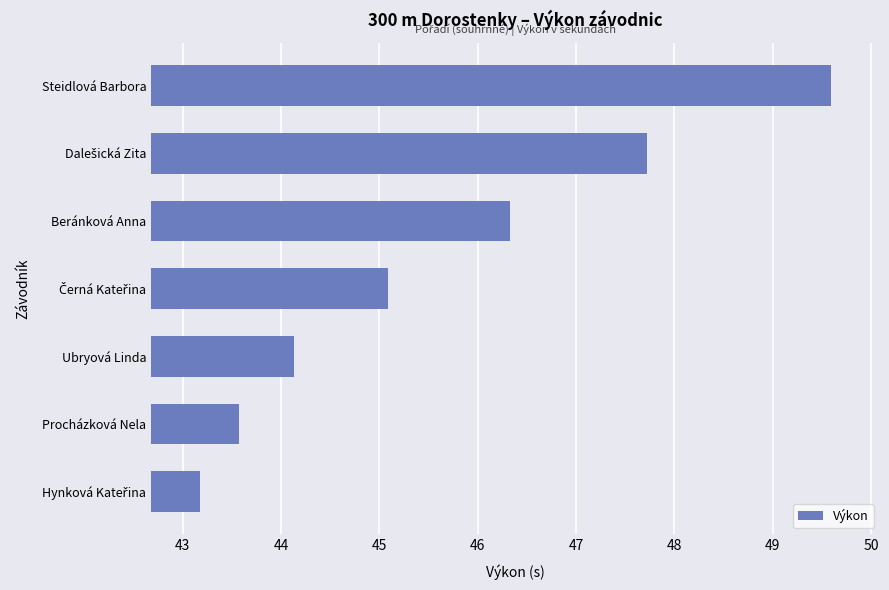

True or false: the data shows 43.6 at Procházková Nela.

True